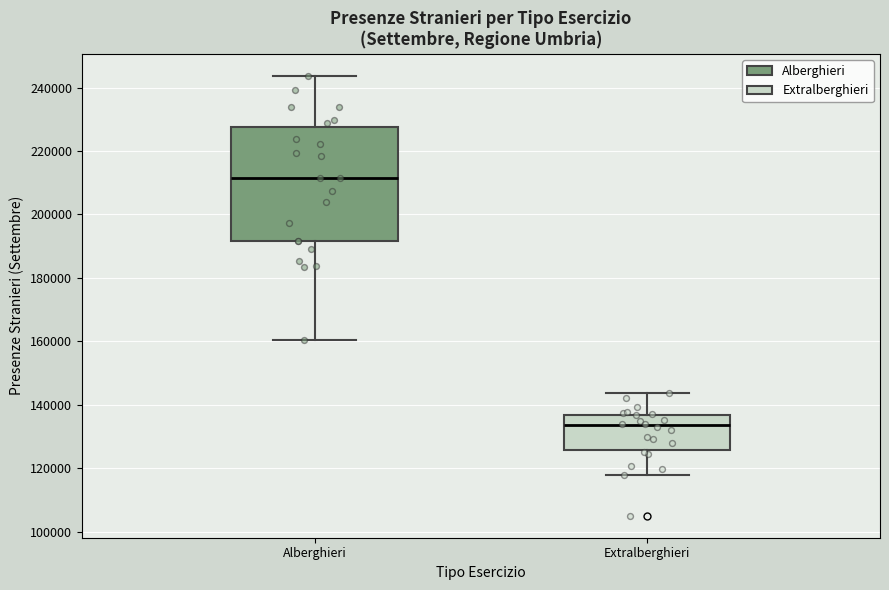

Reading left to right, read every box against the y-axis: the position of its median line, the range the box covers, and the ends of its whiskers. The values are not printed on the chart, so give them approximately, as read against the axis.

Alberghieri: median 212000, box 192000 to 228000, whiskers 160000 to 244000
Extralberghieri: median 134000, box 126000 to 136000, whiskers 118000 to 144000